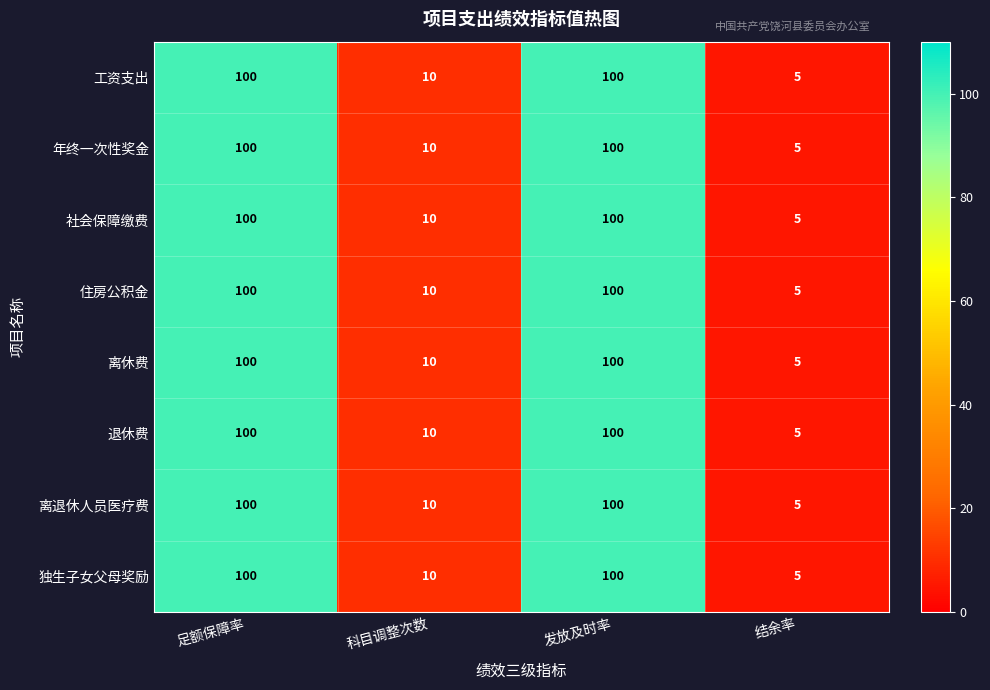

What is the minimum value for 住房公积金?

5